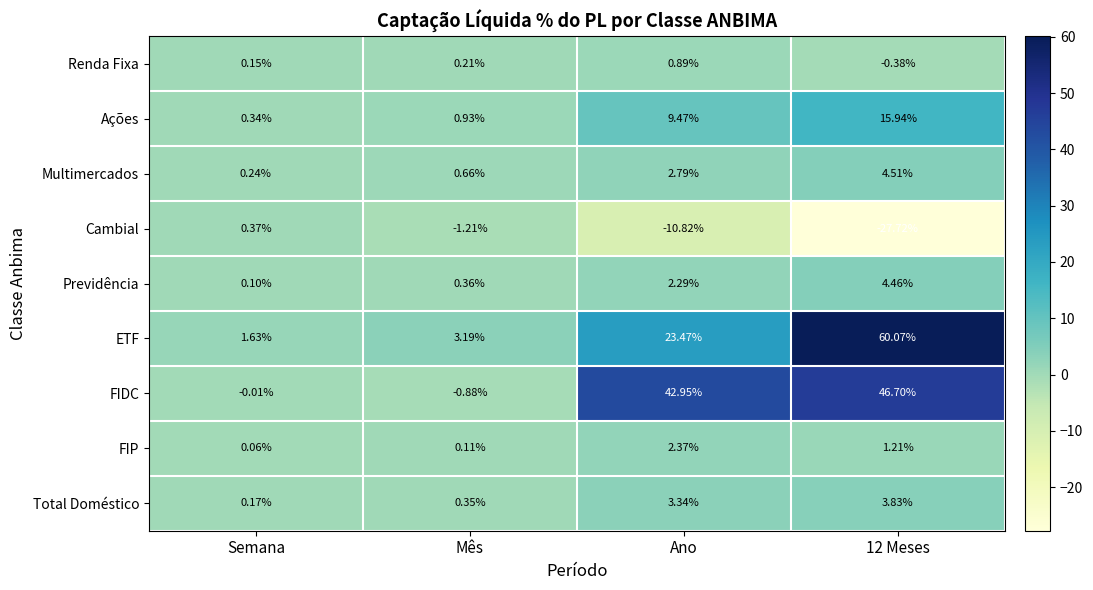

Which series has the widest spread of values?

ETF